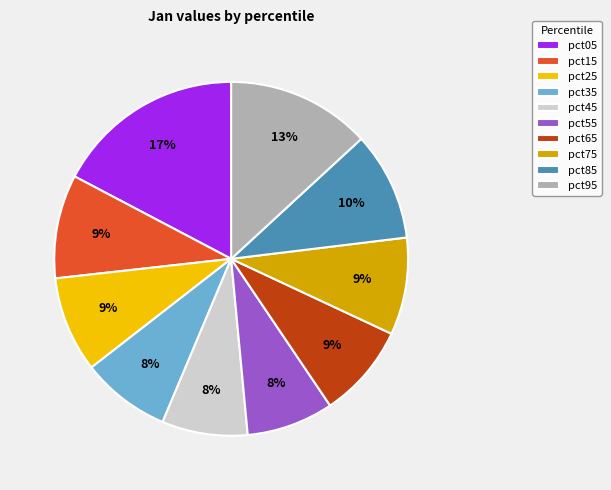

To the nearest percent, what percentage of the pie is pct95?

13%